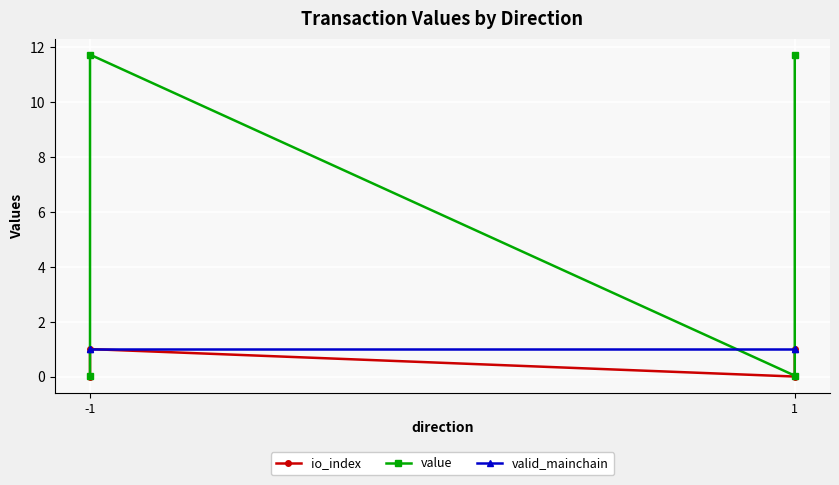

Reading left to right, list all the values displayed in this chart.

io_index: 0.0	1.0	0.0	1.0
value: 0.0	11.7	0.0	11.7
valid_mainchain: 1.0	1.0	1.0	1.0